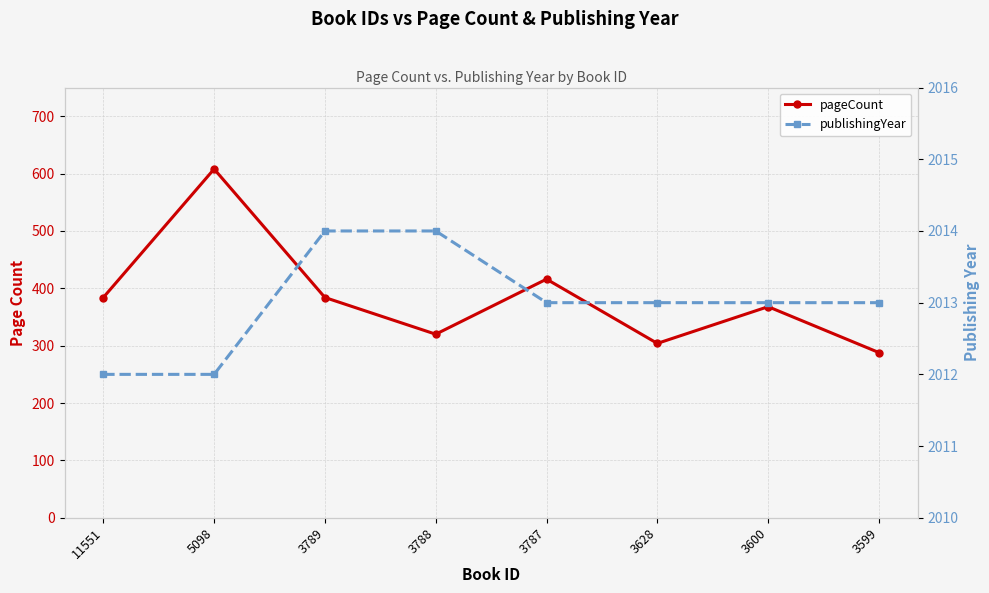

Where does the publishingYear series first go above 2013?

3789